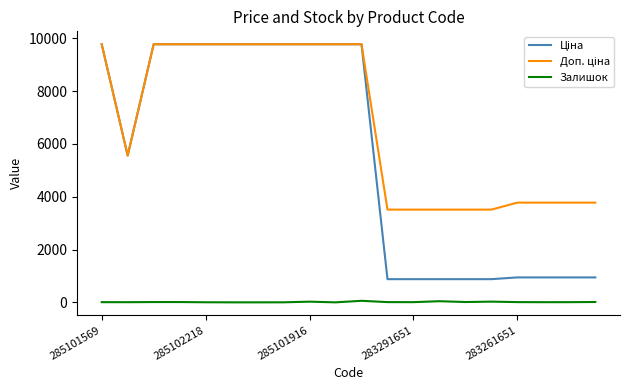

What is the greatest value displayed?

9775.5